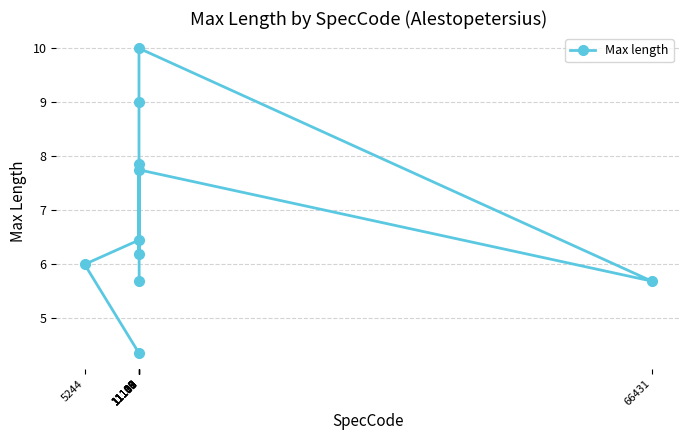

Rank the categories by value from highest to lowest.

11109, 11110, 11105, 11108, 11112, 11107, 5244, 11130, 66431, 11131